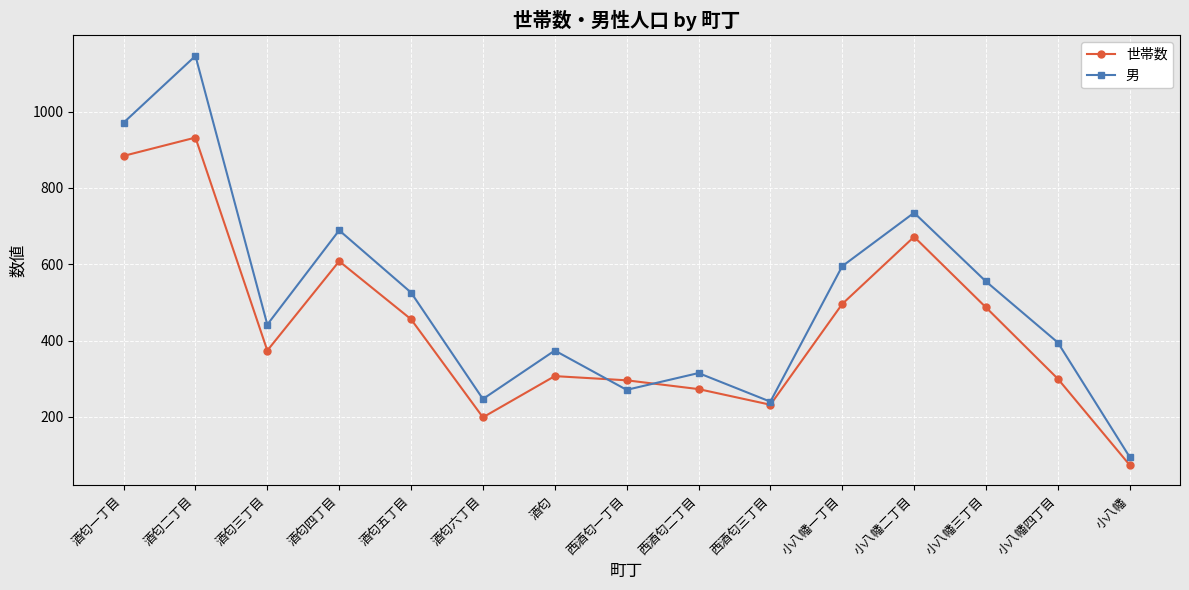

What is the minimum value for 男?

95